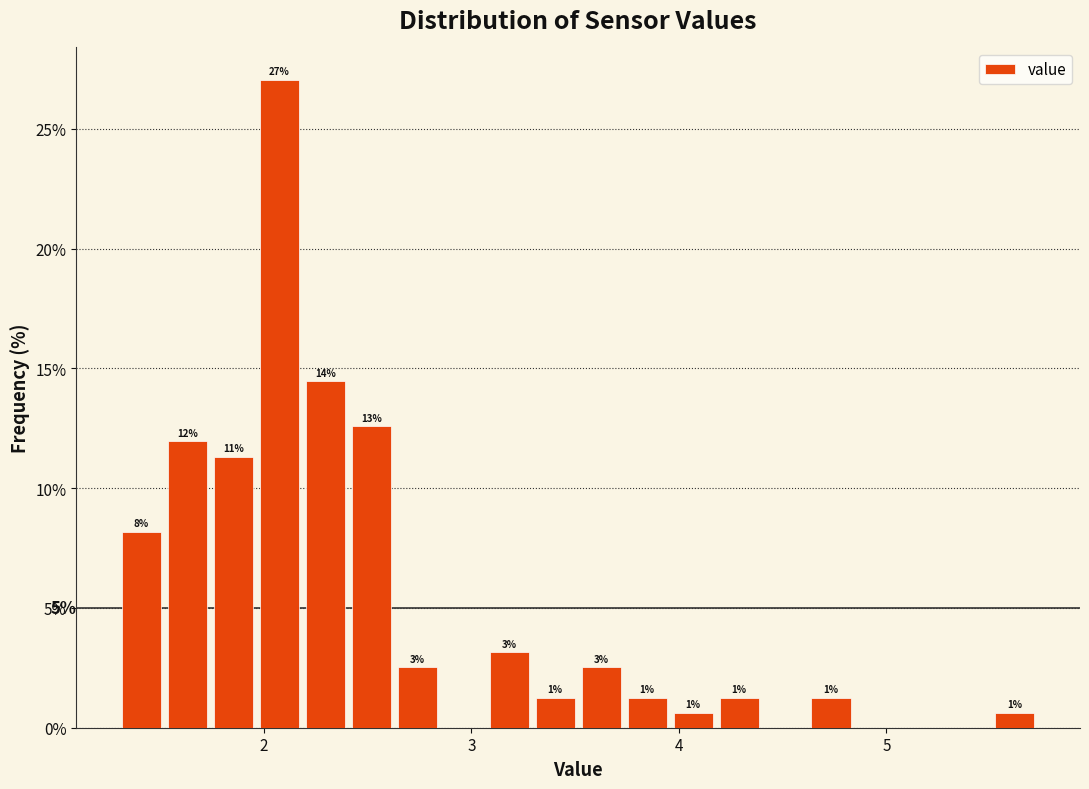

Read against the x-axis, roughly where is the centre of the tallest bar?

2.1